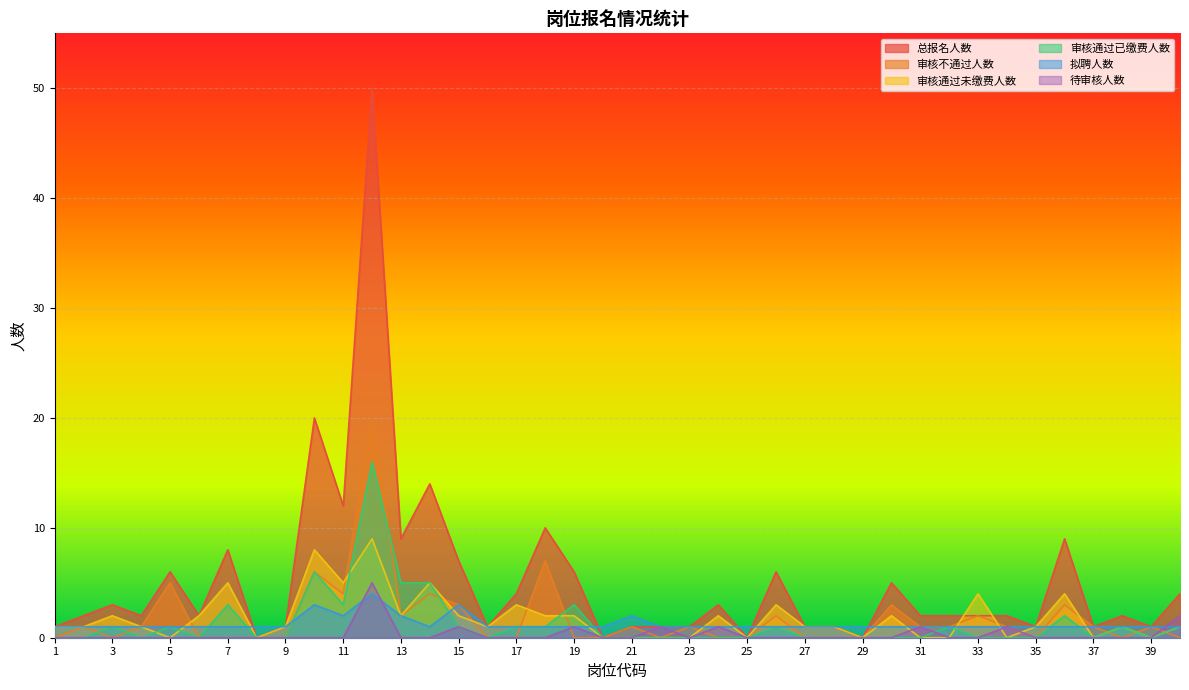

At which category does 拟聘人数 reach its first local valley?

11